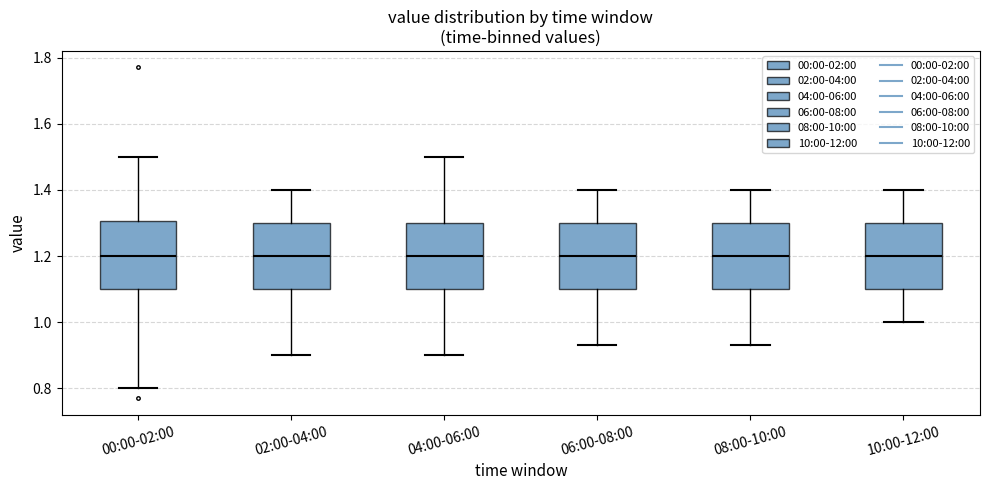

Where does the lower whisker of the box for 10:00-12:00 end on the y-axis? The values are not printed on the chart, so give them approximately, as read against the axis.

1.00